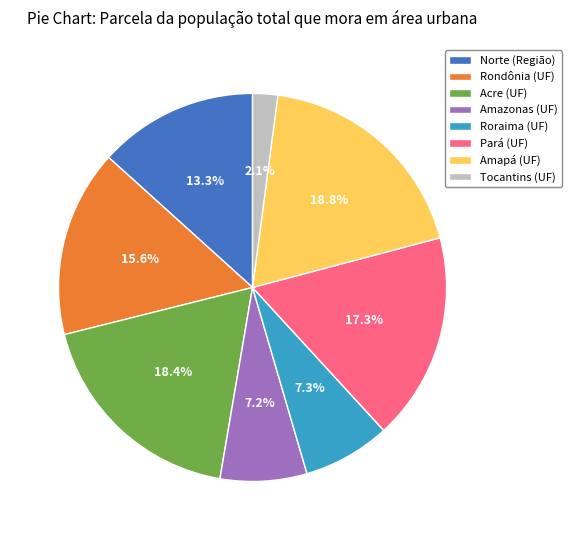

True or false: Roraima (UF) accounts for 7% of the total.

True